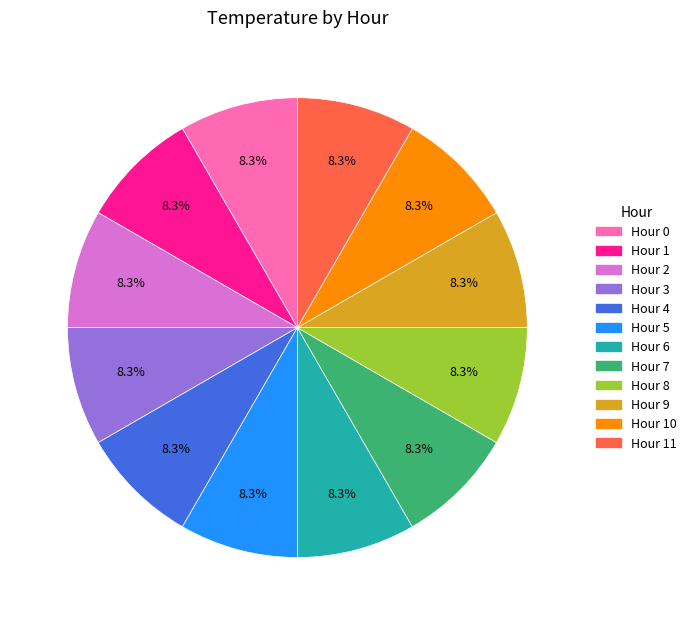

To the nearest percent, what is the average slice percentage?

8%